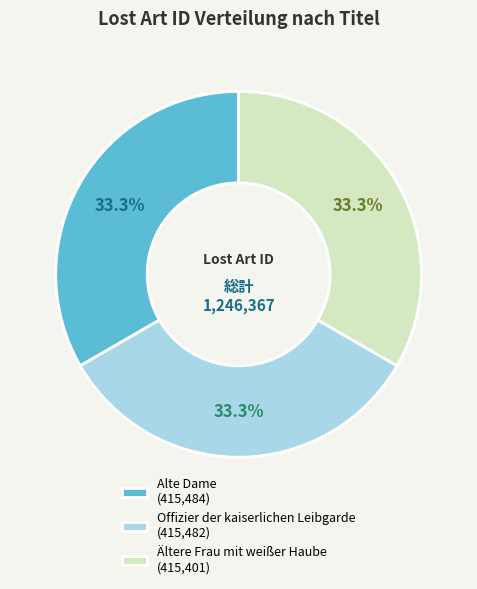

To the nearest percent, what is the average slice percentage?

33%